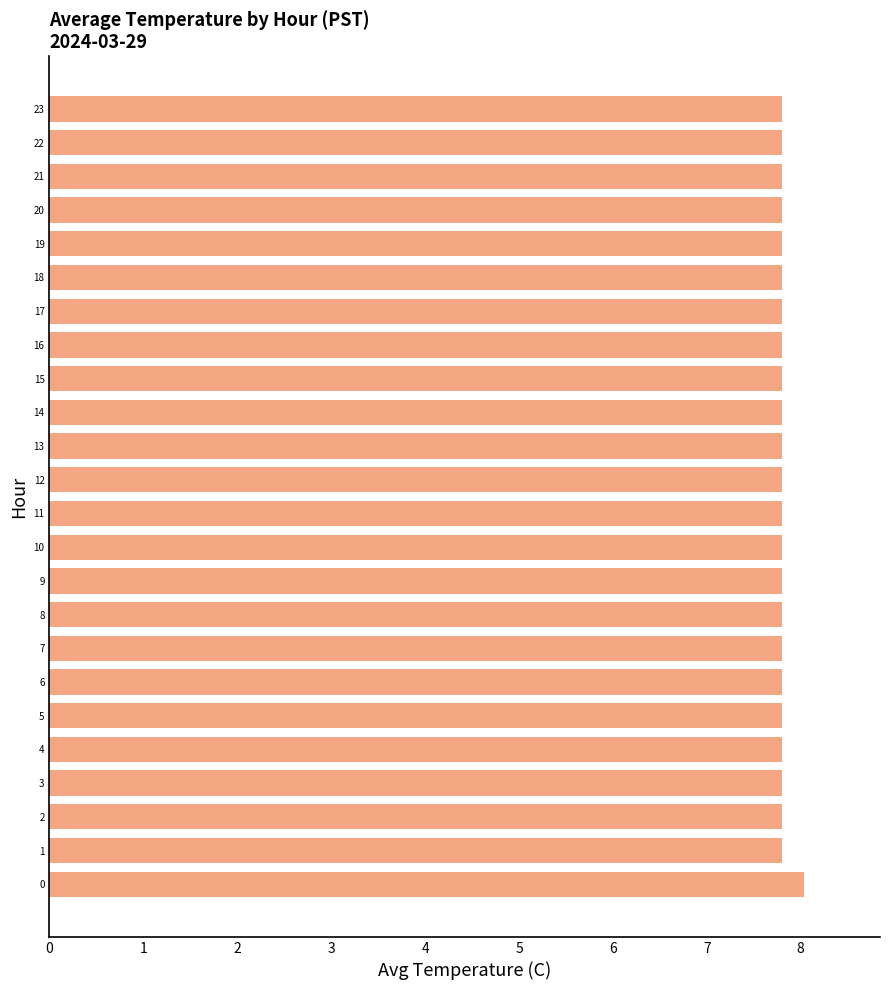

What is the difference between the maximum and minimum values?

0.2